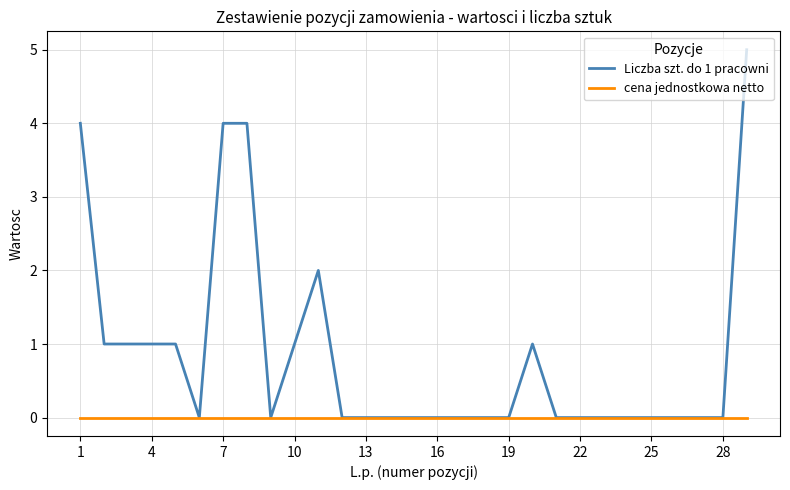

Which series has the largest total across all categories?

Liczba szt. do 1 pracowni